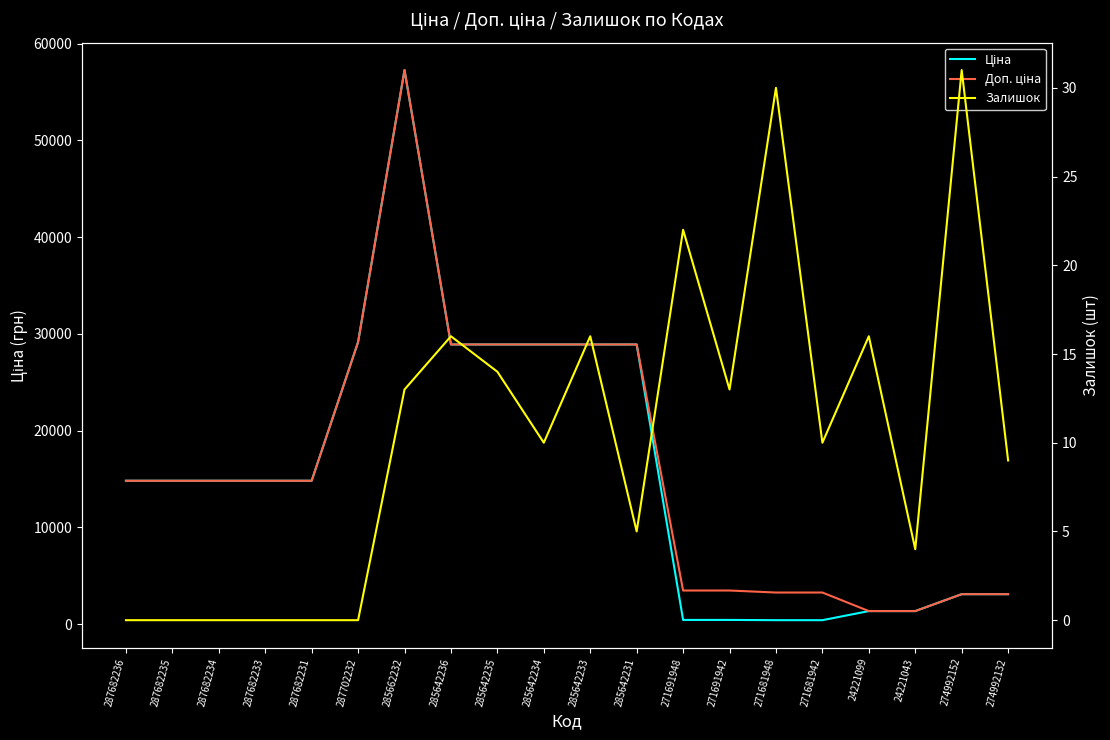

How many positive values does the Залишок series have?

14